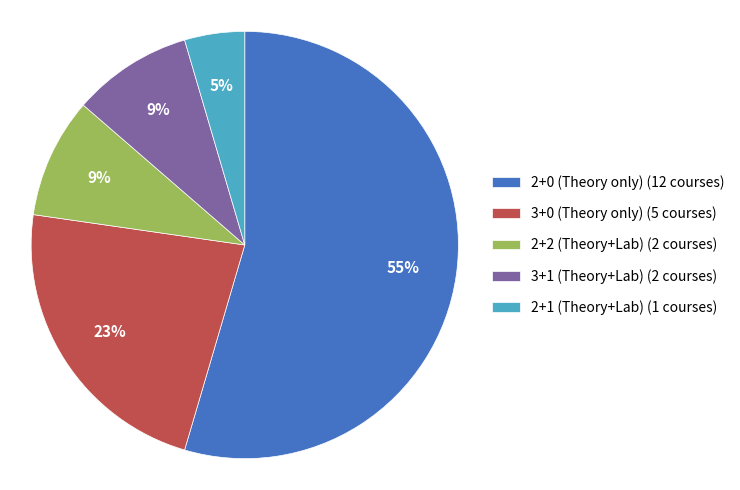

Is it true that 2+2 (Theory+Lab) (2 courses) is 19% of the pie?

False